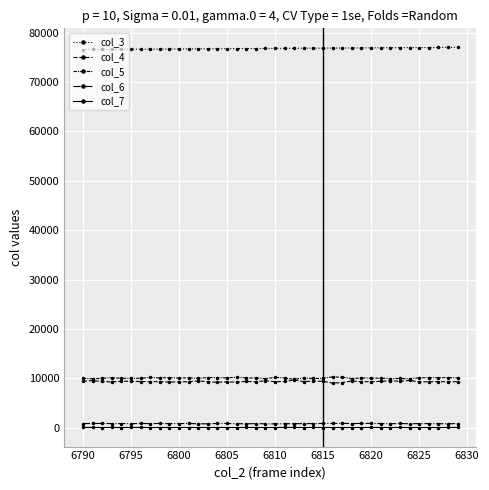

True or false: col_3 and col_5 intersect in this chart.

False